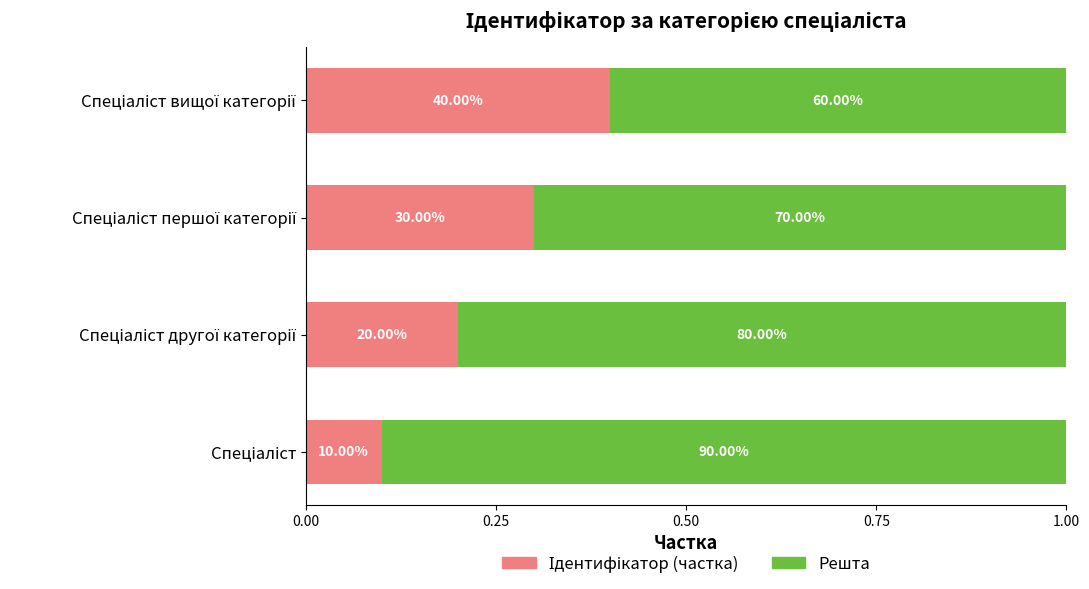

What is the average value of the Решта series?

0.8